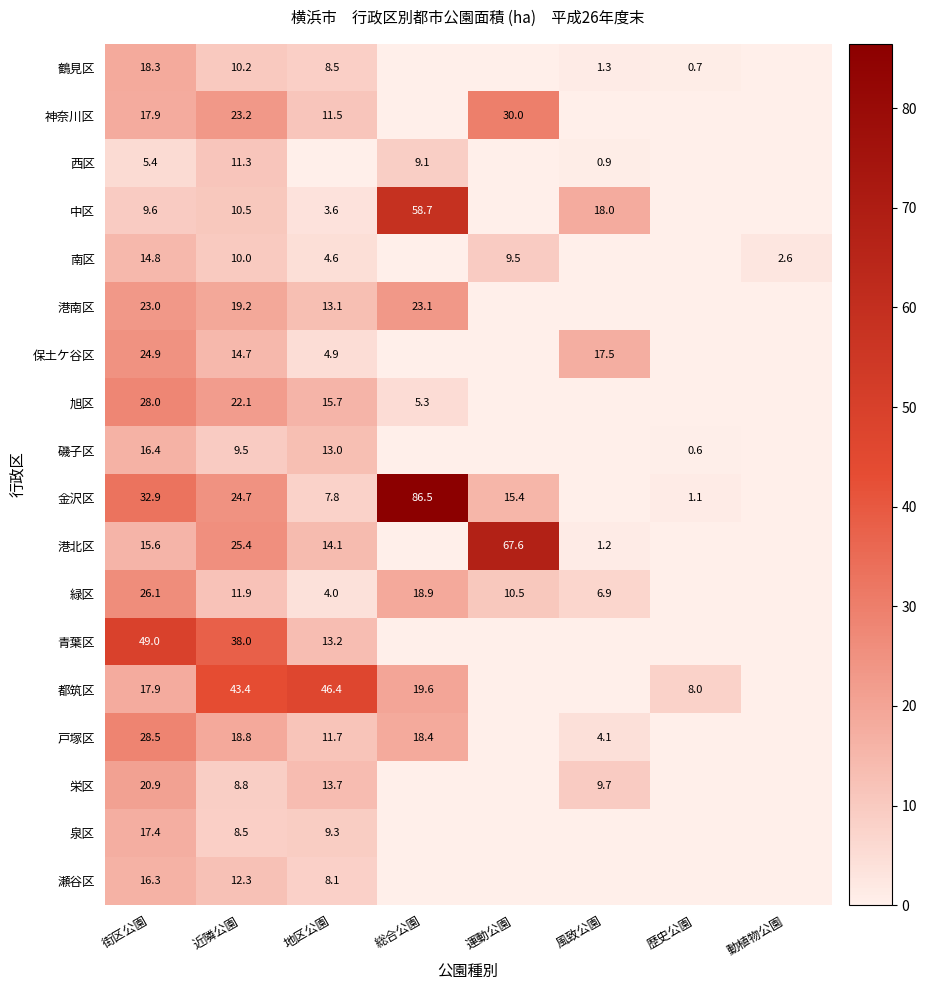

The value of 青葉区 at 近隣公園 is 59.1. True or false?

False